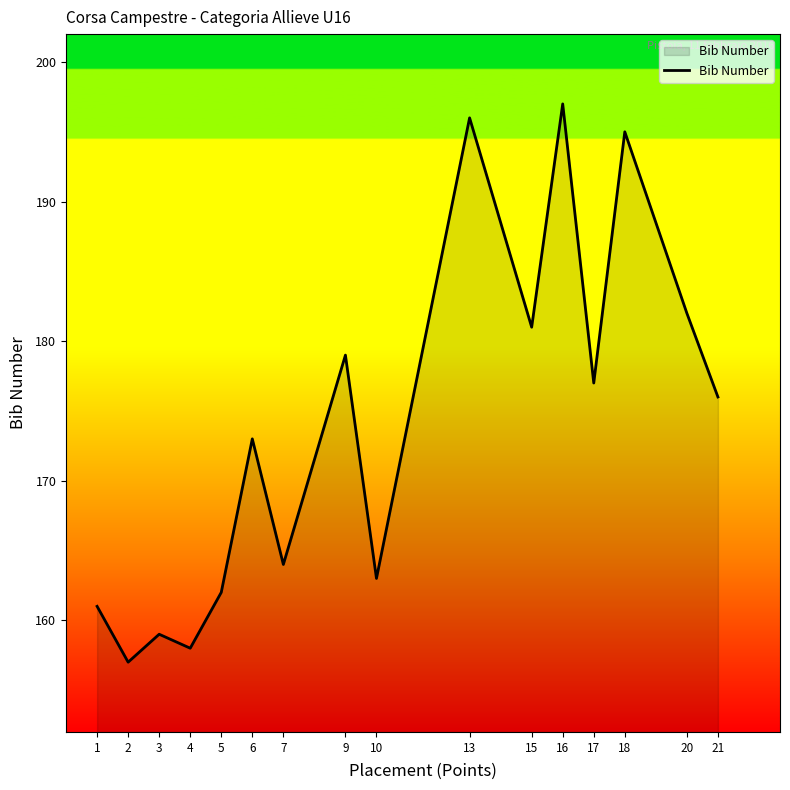

What is the difference between the maximum and minimum values?

40